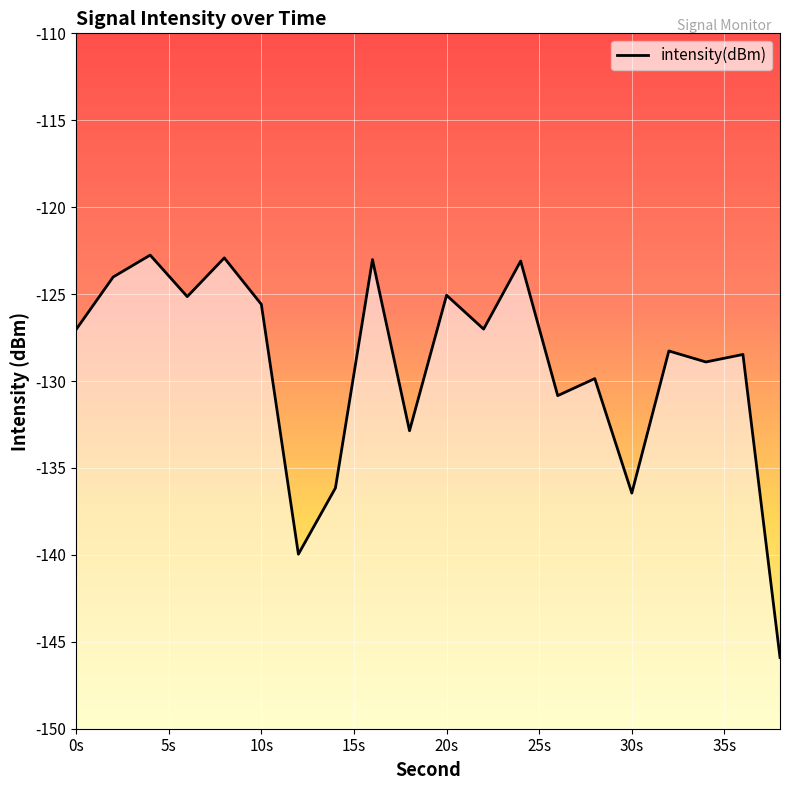

Rank the categories by value from lowest to highest.

38, 12, 30, 14, 18, 26, 28, 34, 36, 32, 0, 22, 10, 6, 20, 2, 24, 16, 8, 4